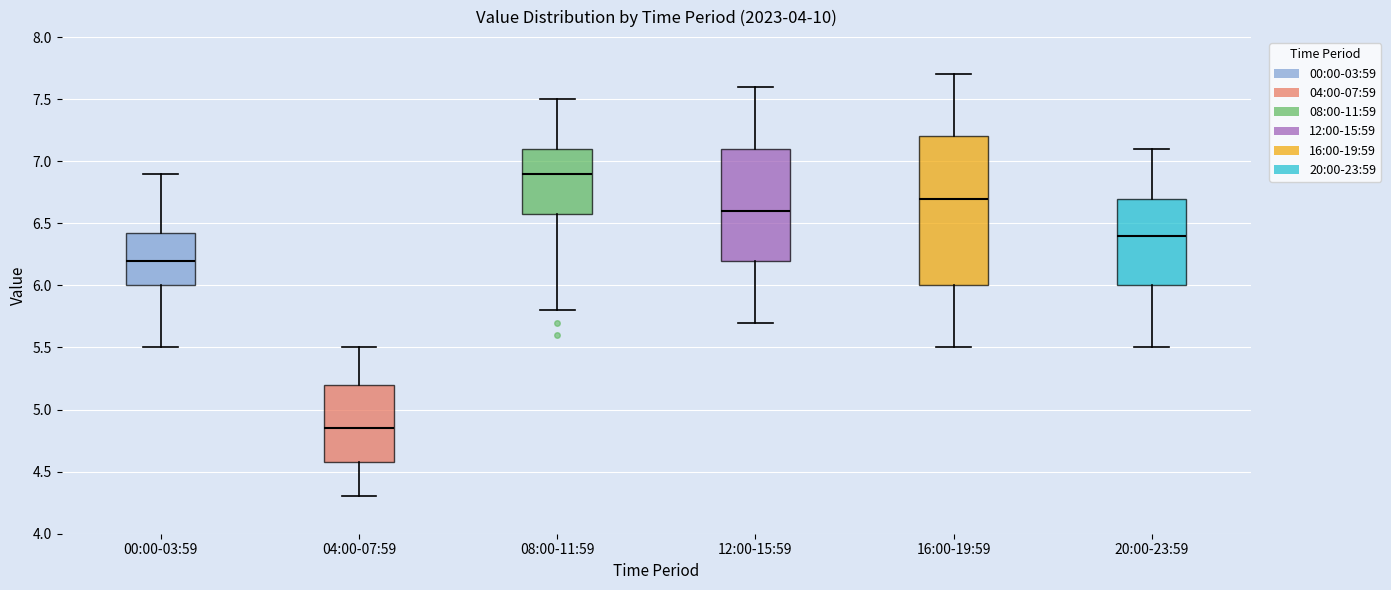

Reading left to right, transcribe this box plot: for each box, give where its median line is, the range the box spans, and where its two whiskers end, as read against the y-axis. The values are not printed on the chart, so give them approximately, as read against the axis.

00:00-03:59: median 6.20, box 6.00 to 6.45, whiskers 5.50 to 6.90
04:00-07:59: median 4.85, box 4.60 to 5.20, whiskers 4.30 to 5.50
08:00-11:59: median 6.90, box 6.60 to 7.10, whiskers 5.80 to 7.50
12:00-15:59: median 6.60, box 6.20 to 7.10, whiskers 5.70 to 7.60
16:00-19:59: median 6.70, box 6.00 to 7.20, whiskers 5.50 to 7.70
20:00-23:59: median 6.40, box 6.00 to 6.70, whiskers 5.50 to 7.10